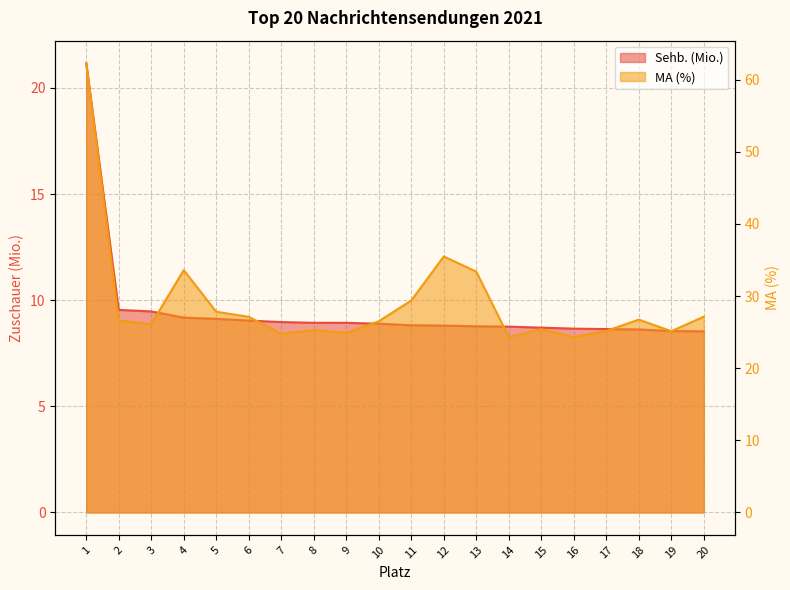

At how many categories does at least one series exceed 61?

1